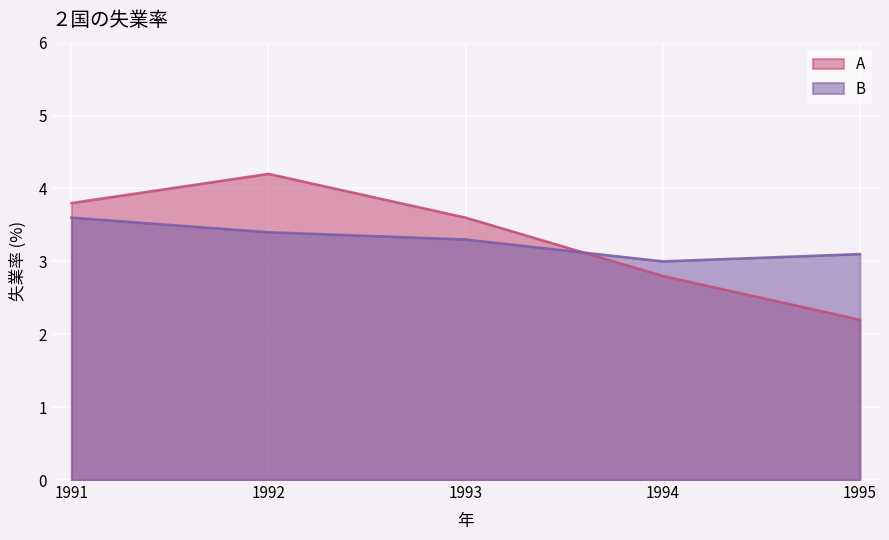

At which category does the chart reach its minimum across all series?

1995